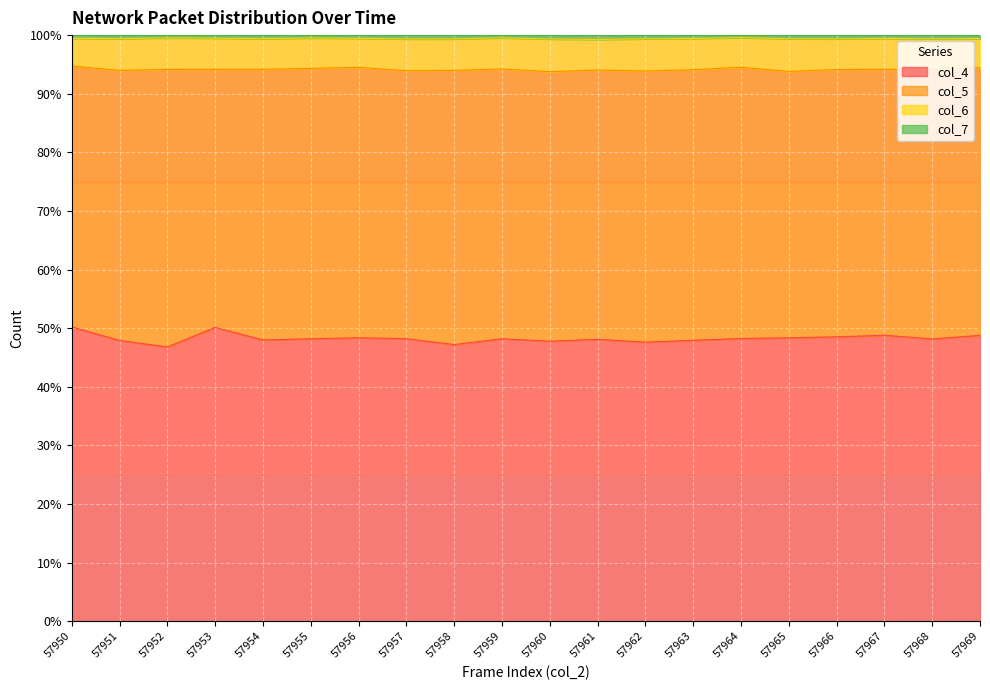

What is the lowest value of the col_4 series?

46.8